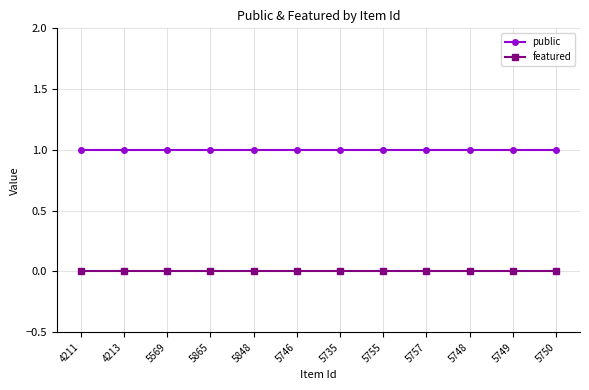

What is the label of the 3rd point from the right?

5748